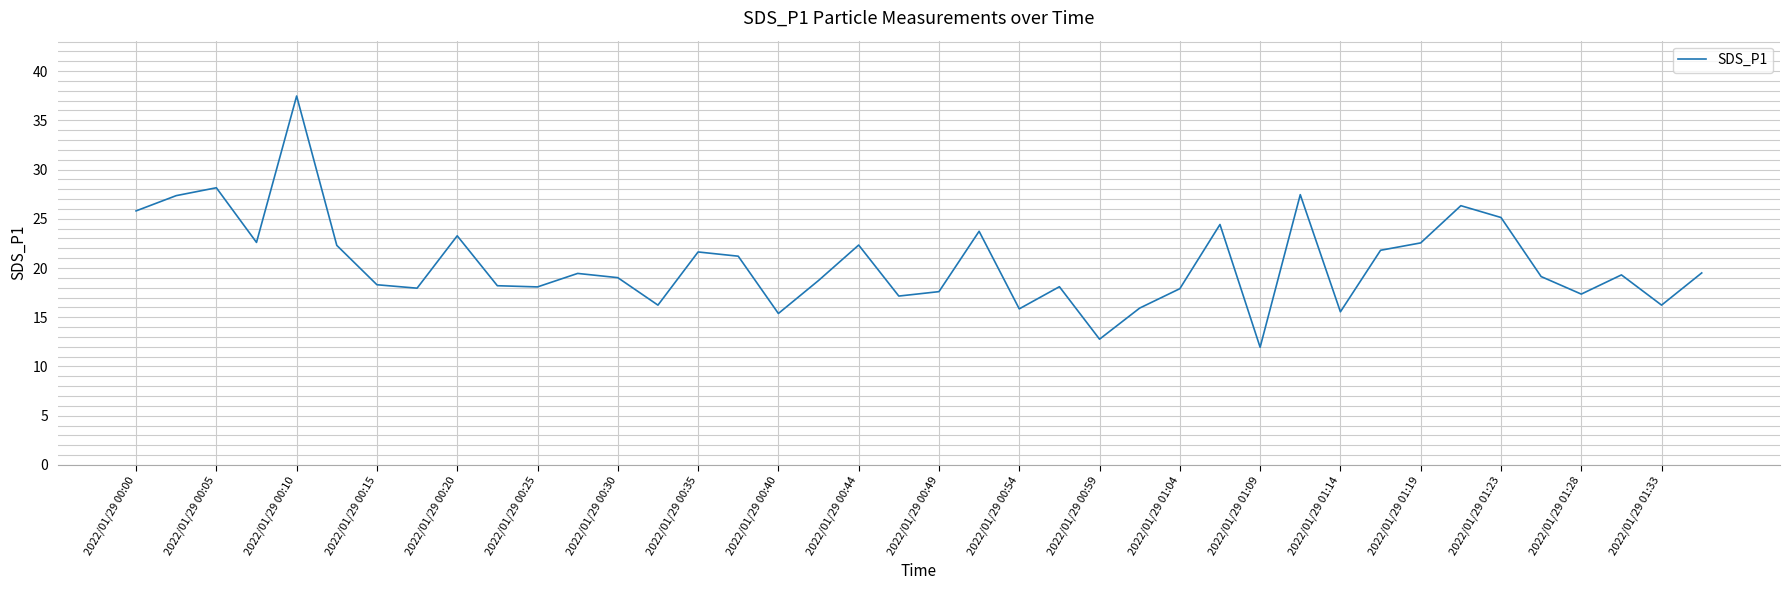

Is this an area chart (filled region under the line)?

No